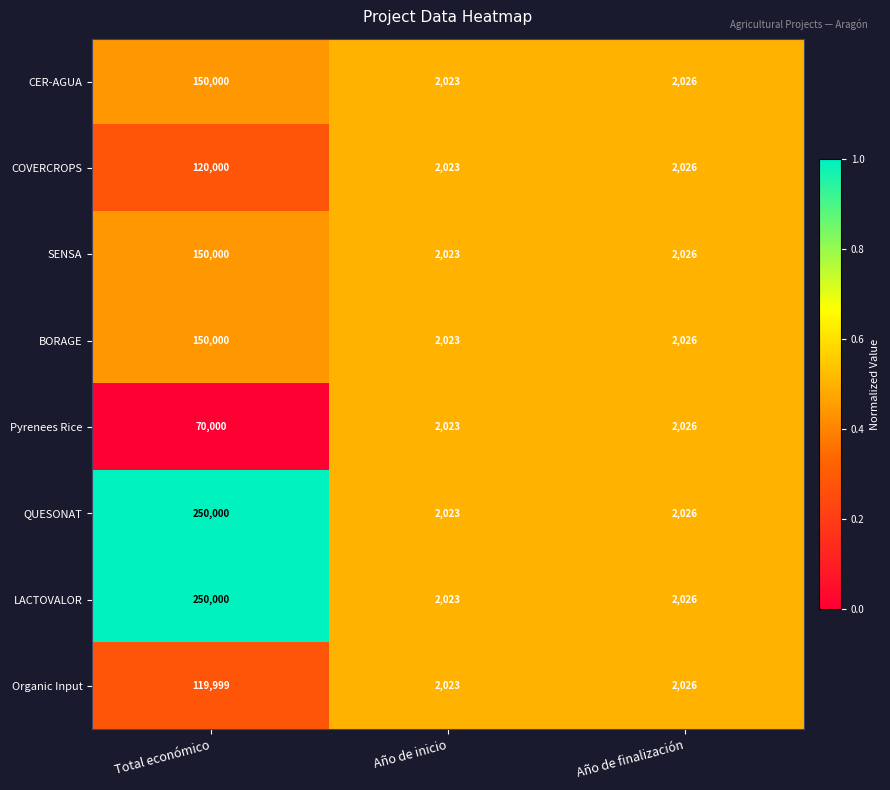

Rank the categories by Pyrenees Rice value from lowest to highest.

Año de inicio, Año de finalización, Total económico